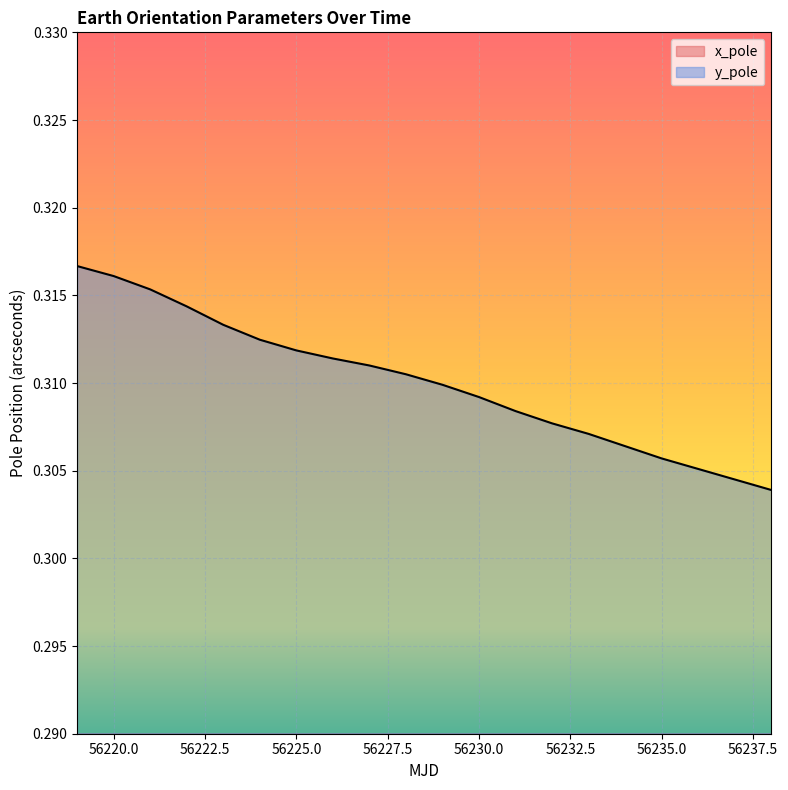

Which category has the highest value across all series?

56219